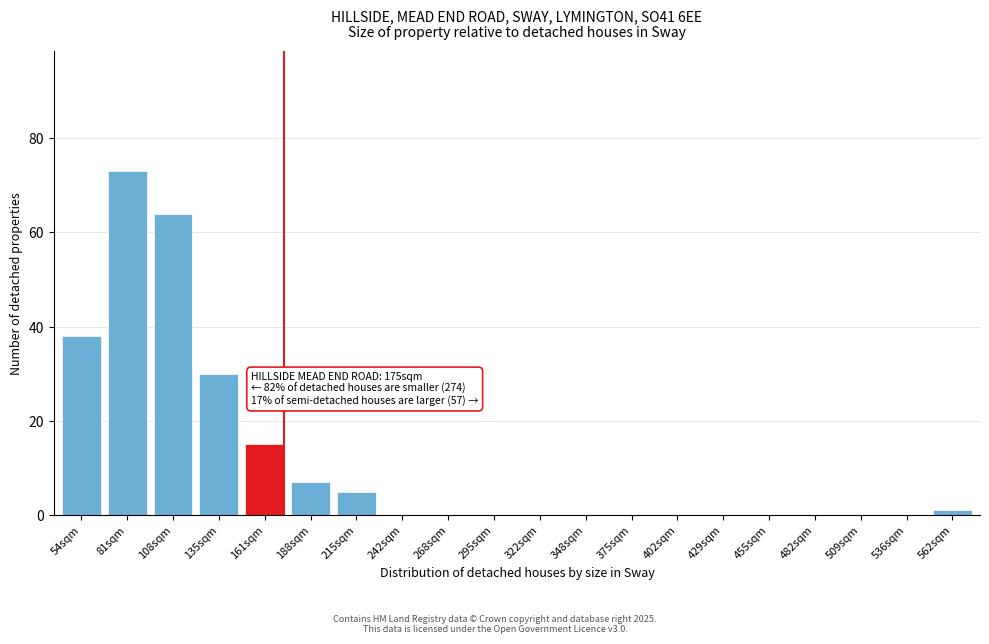

Reading left to right, what are all the values shown in this chart?

54sqm=38	81sqm=73	108sqm=64	135sqm=30	161sqm=15	188sqm=7	215sqm=5	242sqm=0	268sqm=0	295sqm=0	322sqm=0	348sqm=0	375sqm=0	402sqm=0	429sqm=0	455sqm=0	482sqm=0	509sqm=0	536sqm=0	562sqm=1